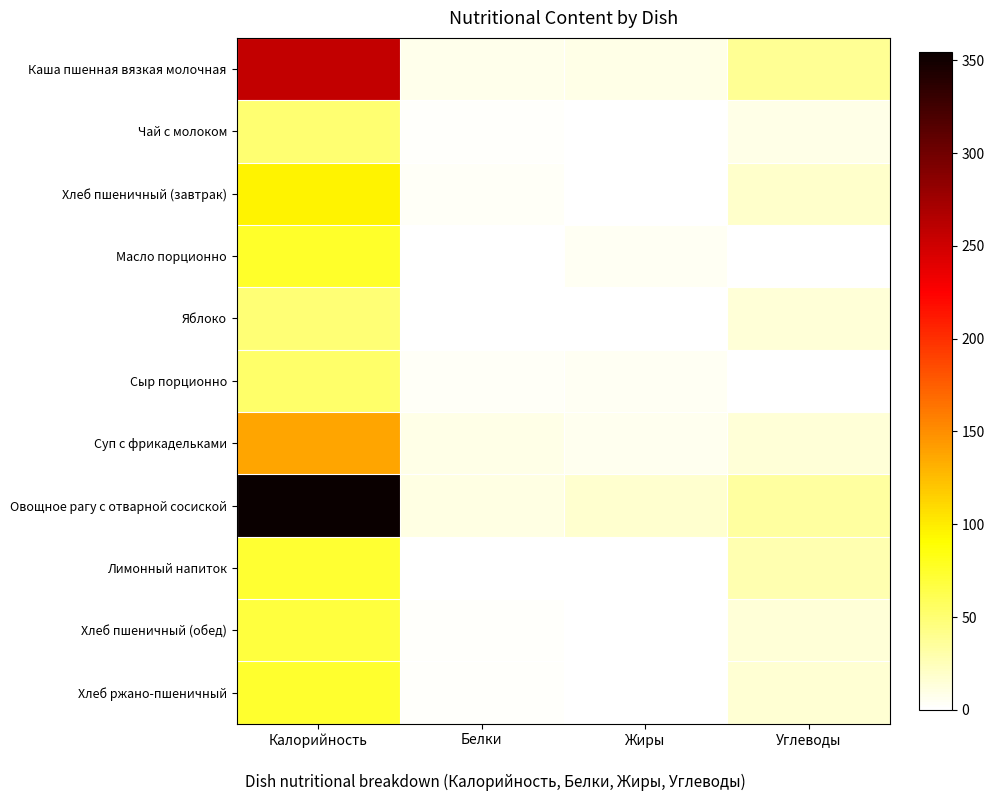

Reading left to right, list all the values displayed in this chart.

Каша пшенная вязкая молочная: Калорийность=257.0	Белки=8.3	Жиры=9.1	Углеводы=37.6
Чай с молоком: Калорийность=50.1	Белки=1.6	Жиры=1.1	Углеводы=8.6
Хлеб пшеничный (завтрак): Калорийность=95.6	Белки=3.2	Жиры=0.4	Углеводы=19.2
Масло порционно: Калорийность=74.8	Белки=0.1	Жиры=4.2	Углеводы=0.1
Яблоко: Калорийность=49.0	Белки=1.1	Жиры=0.3	Углеводы=14.5
Сыр порционно: Калорийность=53.7	Белки=3.5	Жиры=4.4	Углеводы=0.0
Суп с фрикадельками: Калорийность=137.8	Белки=9.5	Жиры=5.6	Углеводы=14.7
Овощное рагу с отварной сосиской: Калорийность=354.6	Белки=10.5	Жиры=18.0	Углеводы=33.3
Лимонный напиток: Калорийность=73.0	Белки=0.1	Жиры=0.0	Углеводы=28.9
Хлеб пшеничный (обед): Калорийность=68.4	Белки=2.1	Жиры=0.2	Углеводы=14.2
Хлеб ржано-пшеничный: Калорийность=73.5	Белки=1.7	Жиры=0.3	Углеводы=15.5